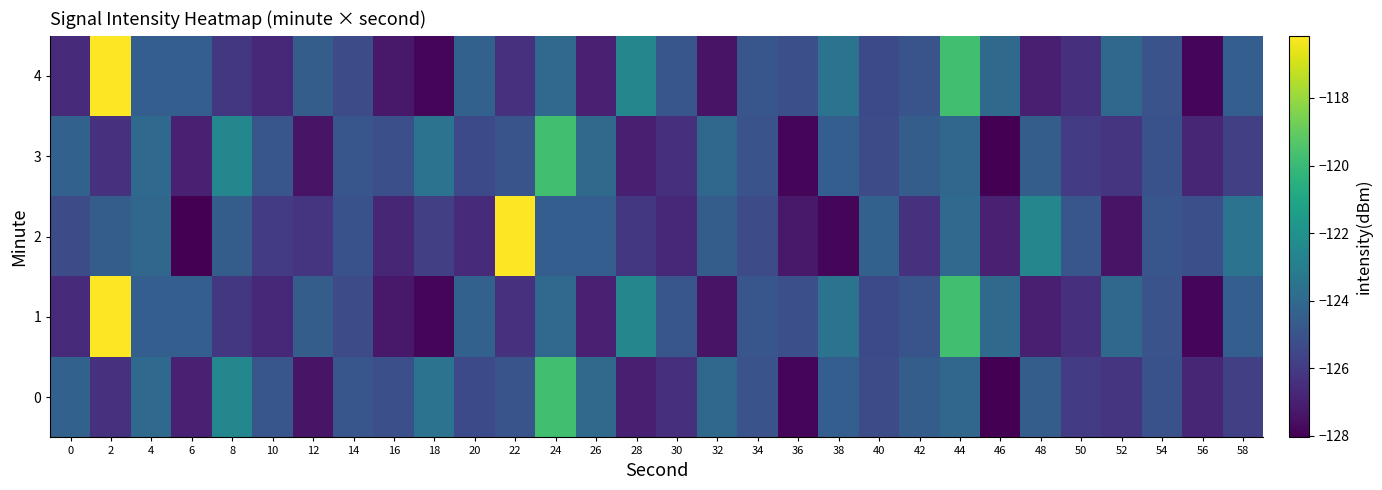

At how many categories does at least one series exceed -117?

2